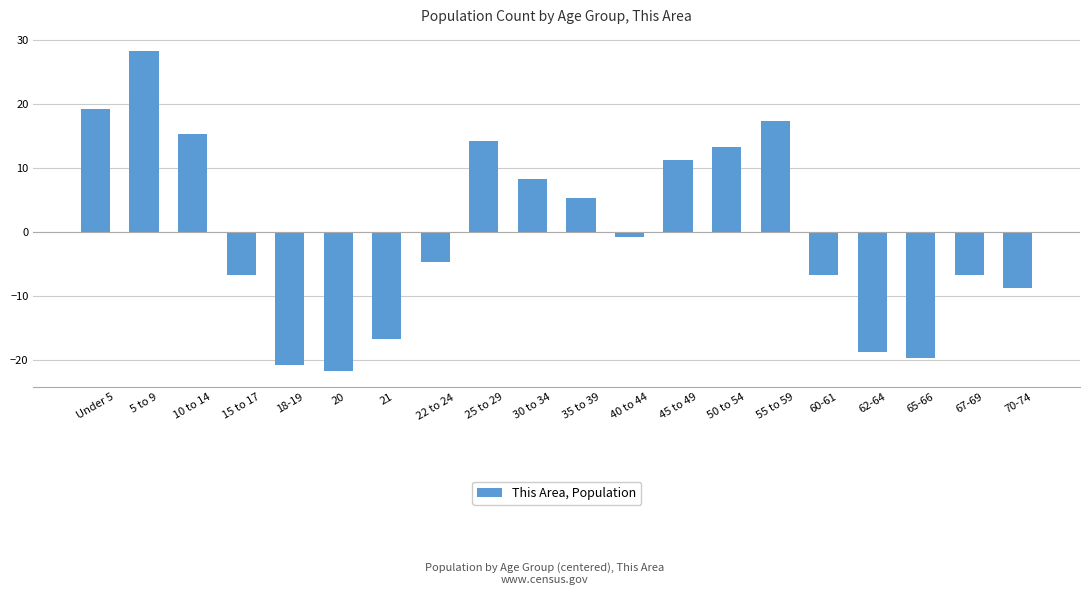

True or false: the data shows 17.2 at 55 to 59.

True